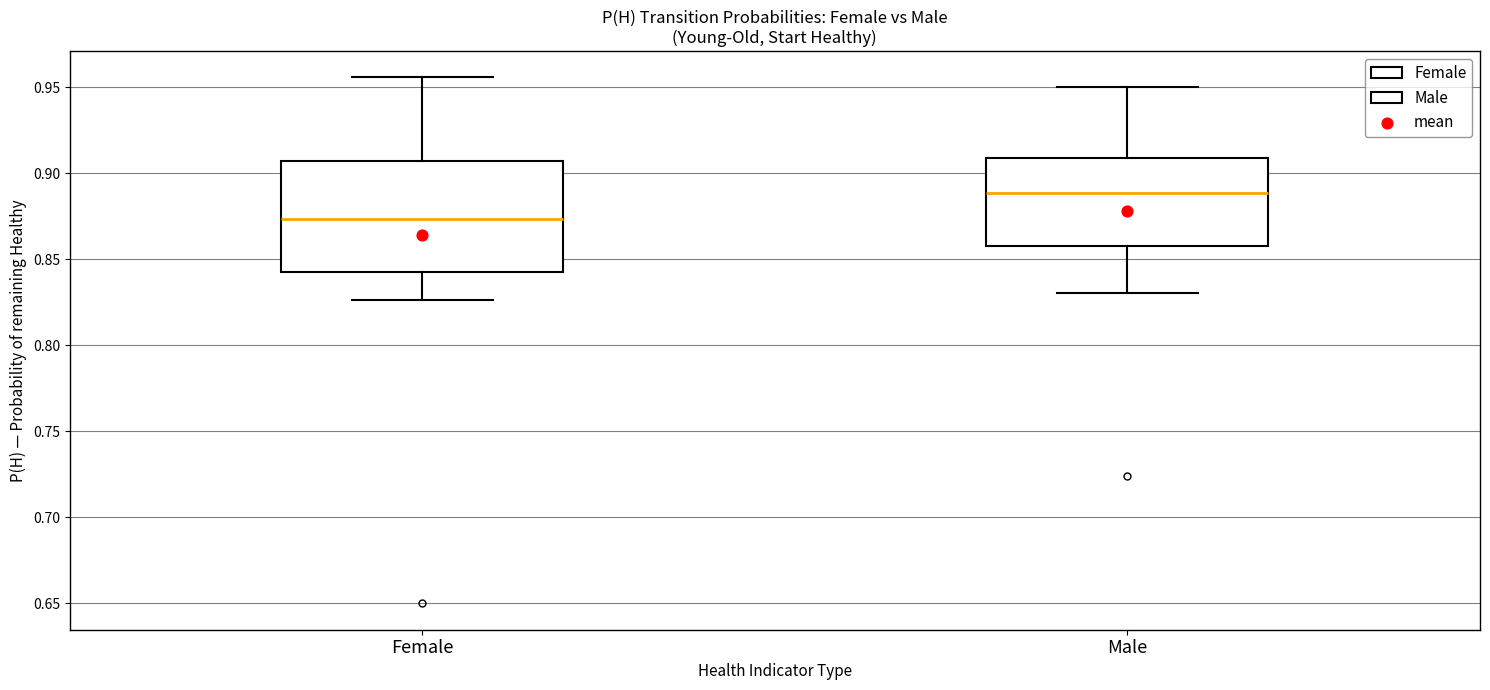

Which box is the tallest, from its lower edge to its upper edge?

Female